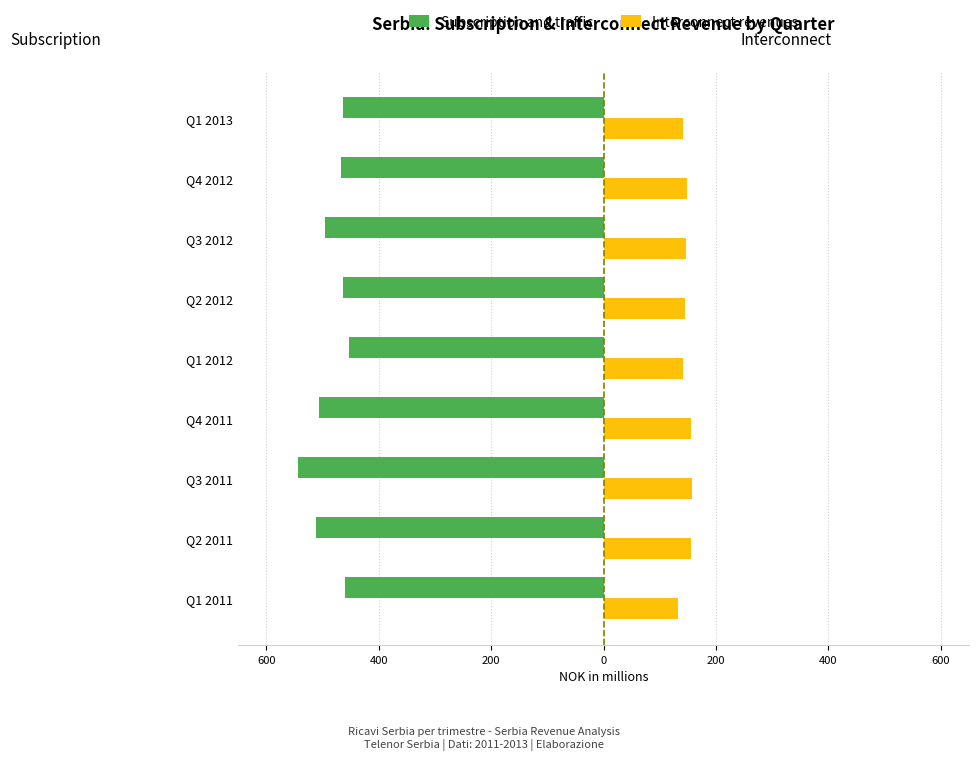

What is the lowest value of the Subscription and traffic series?

-543.5